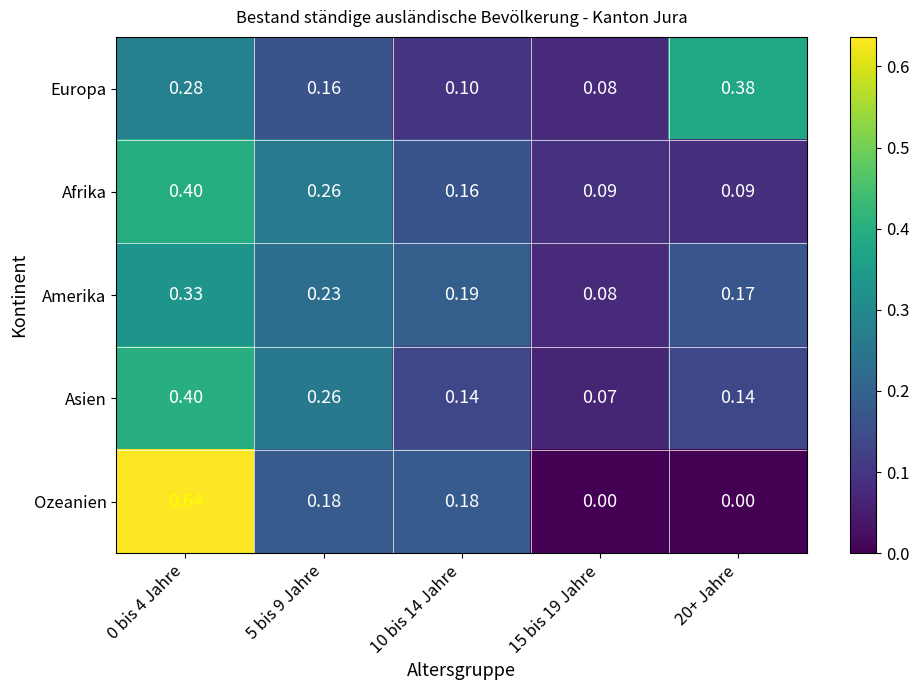

Is the value of Europa at 10 bis 14 Jahre greater than the value of Ozeanien at 20+ Jahre?

Yes